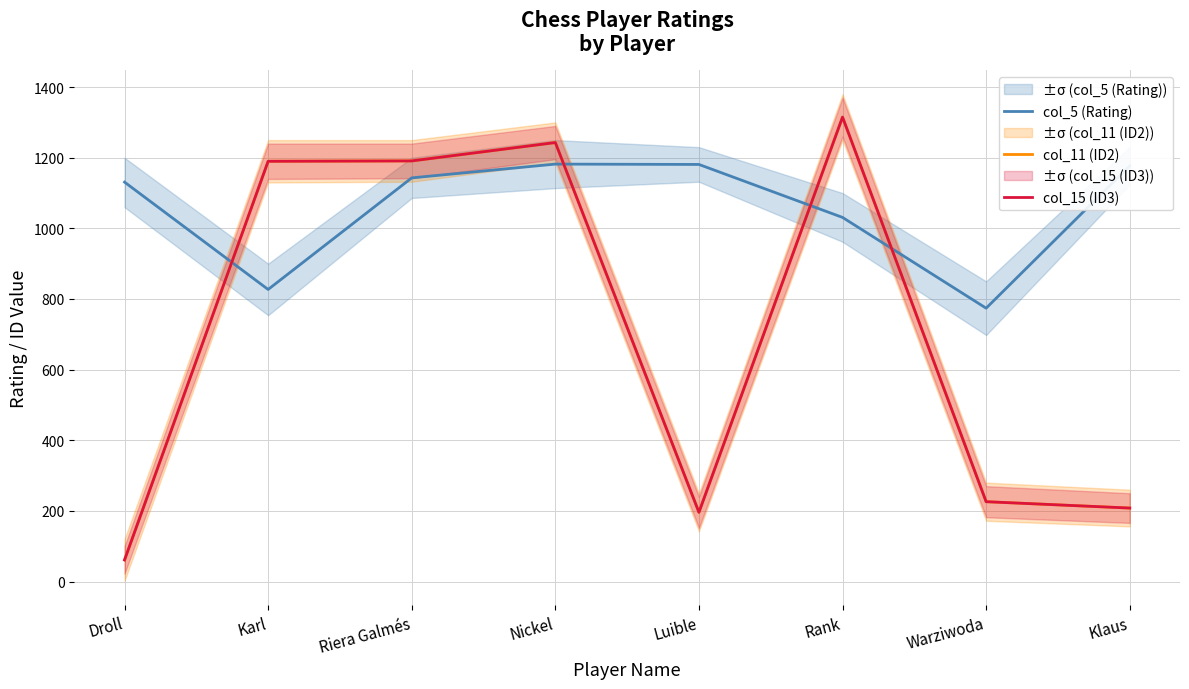

Is it true that col_11 (ID2) equals 287 at Rank?

False